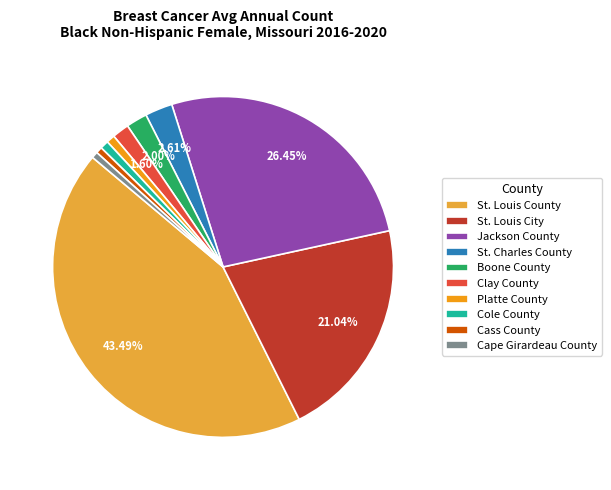

To the nearest percent, what is the average slice percentage?

10%